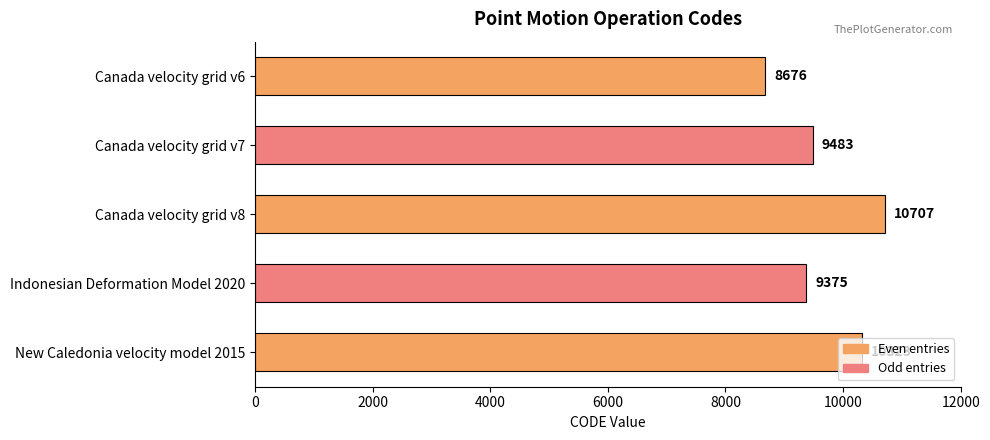

List the labels in order of value, smallest first.

Canada velocity grid v6, Indonesian Deformation Model 2020, Canada velocity grid v7, New Caledonia velocity model 2015, Canada velocity grid v8